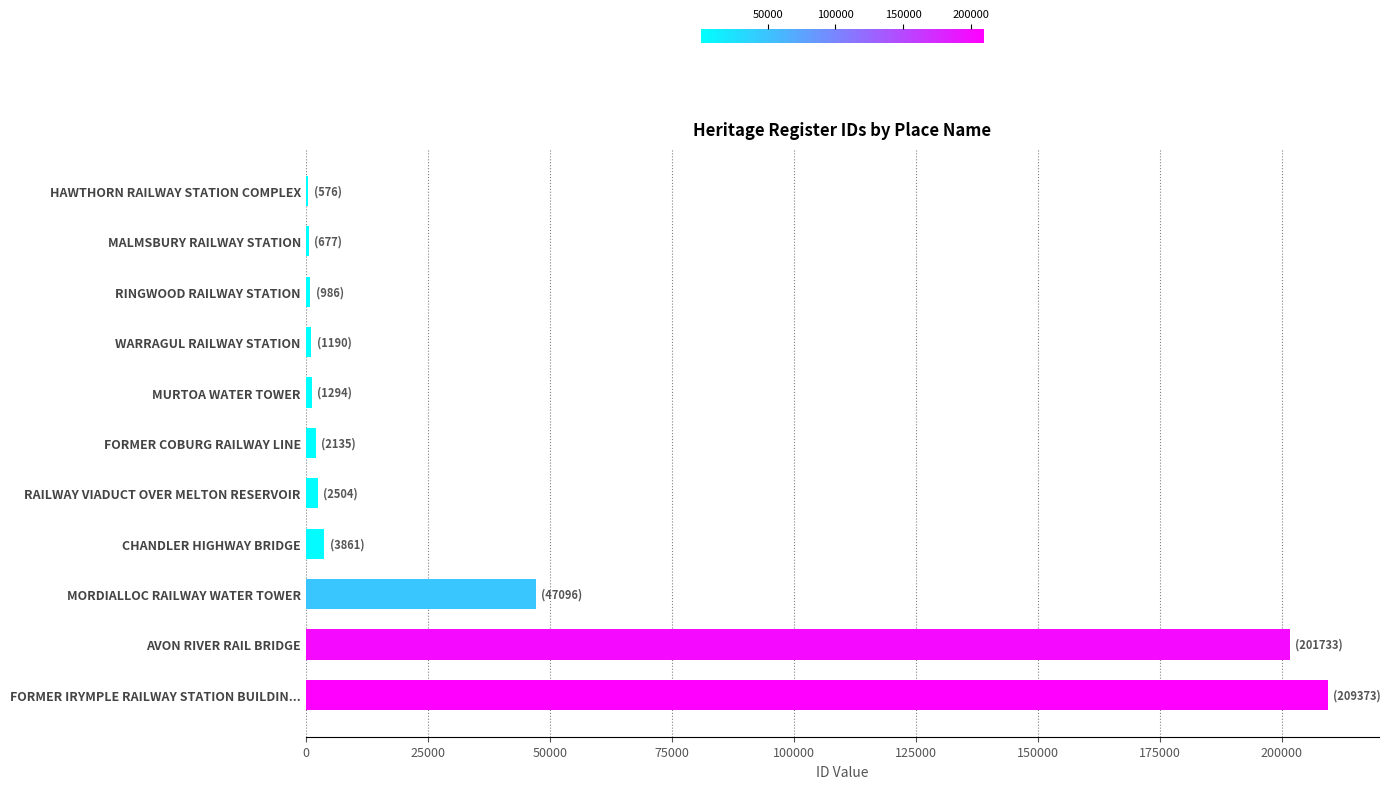

Are the bars horizontal?

Yes